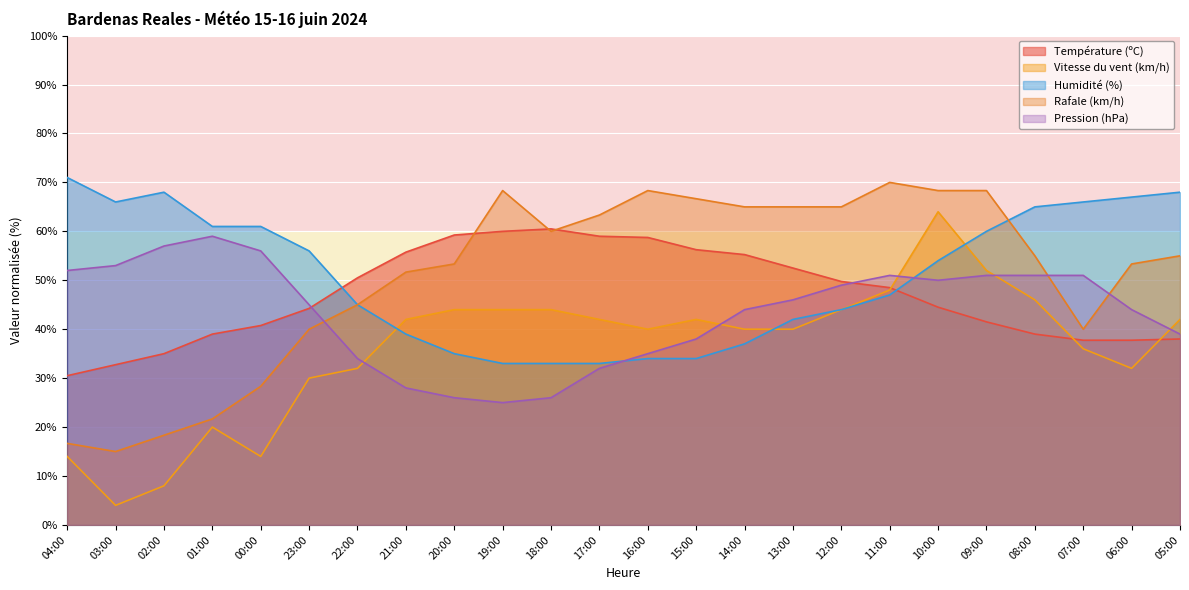

At how many categories does at least one series exceed 54?

23